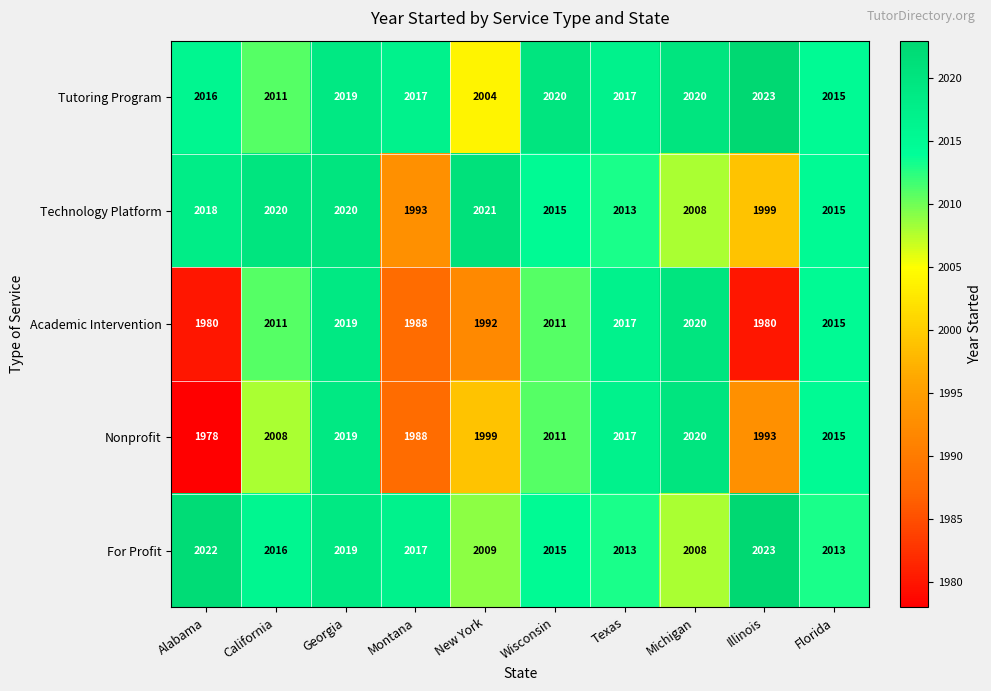

What is the sum of the Nonprofit values at Montana and Florida?

4003